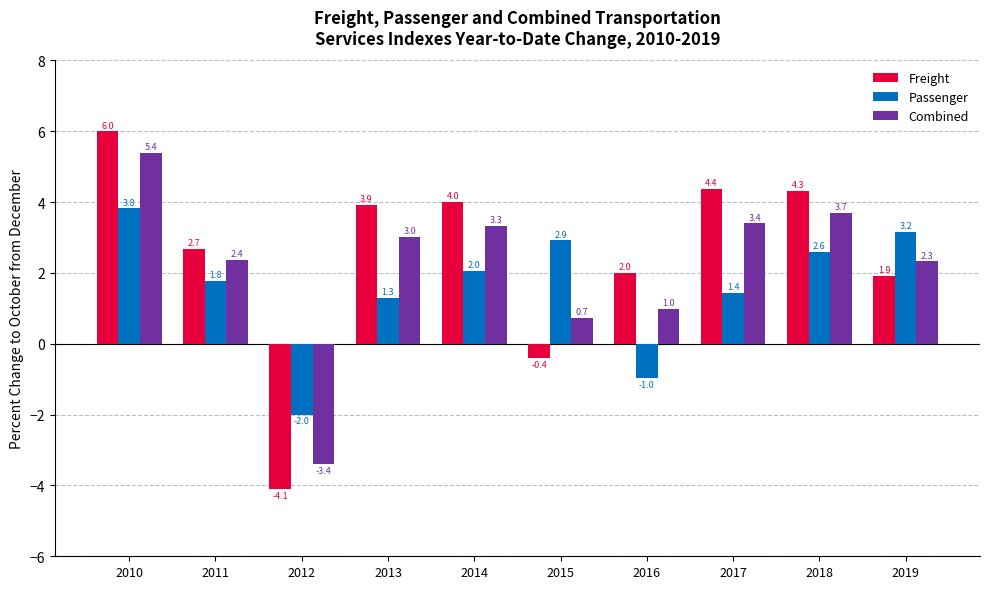

How many data points does each series have?

10